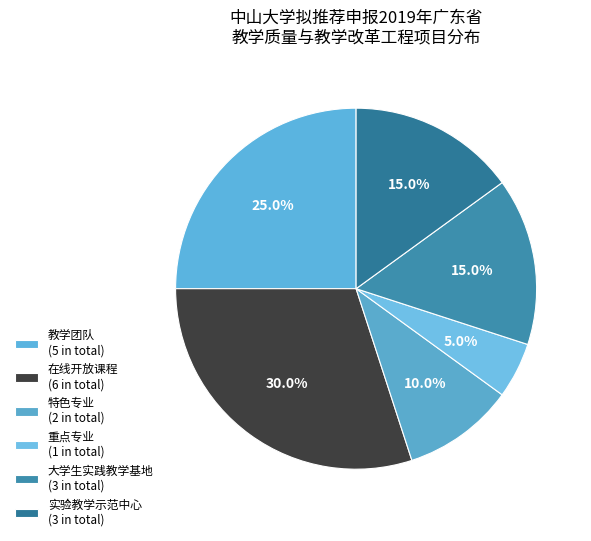

To the nearest percent, what is the average slice percentage?

17%